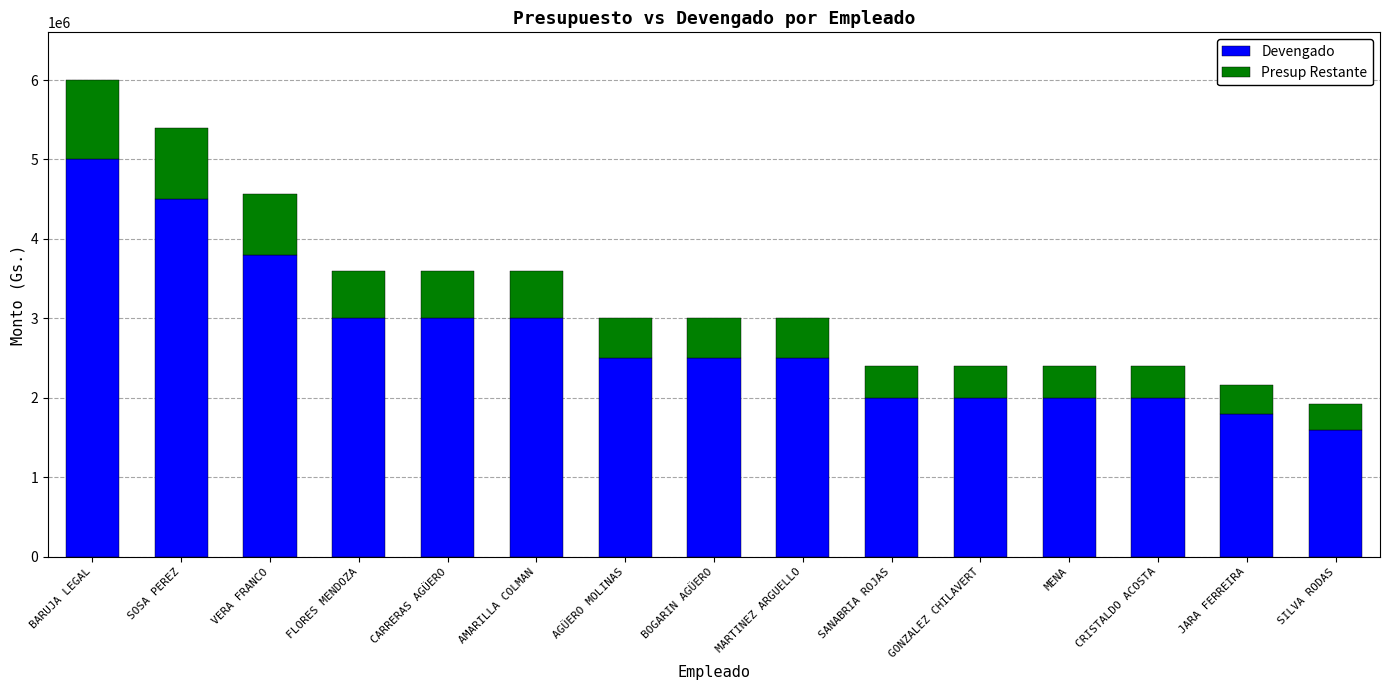

What is the total value across all series at VERA FRANCO?

4560000